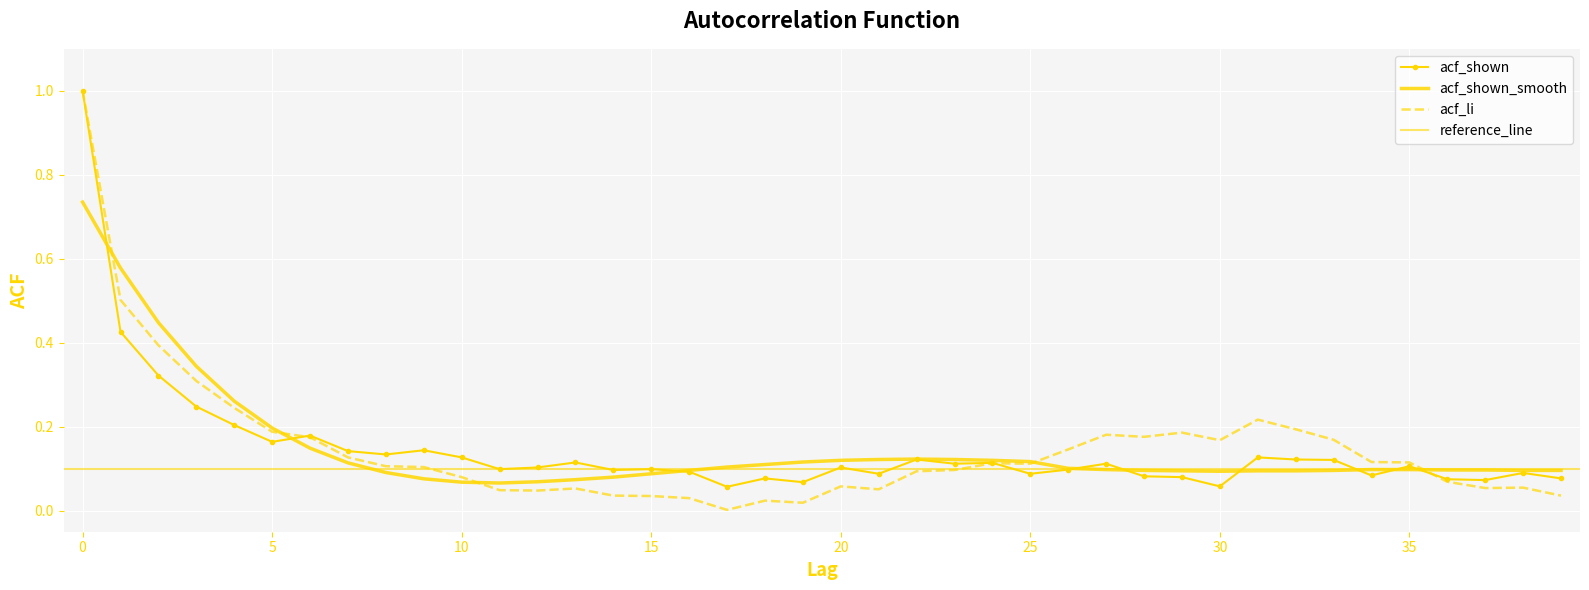

What is the average value of the acf_shown series?

0.1